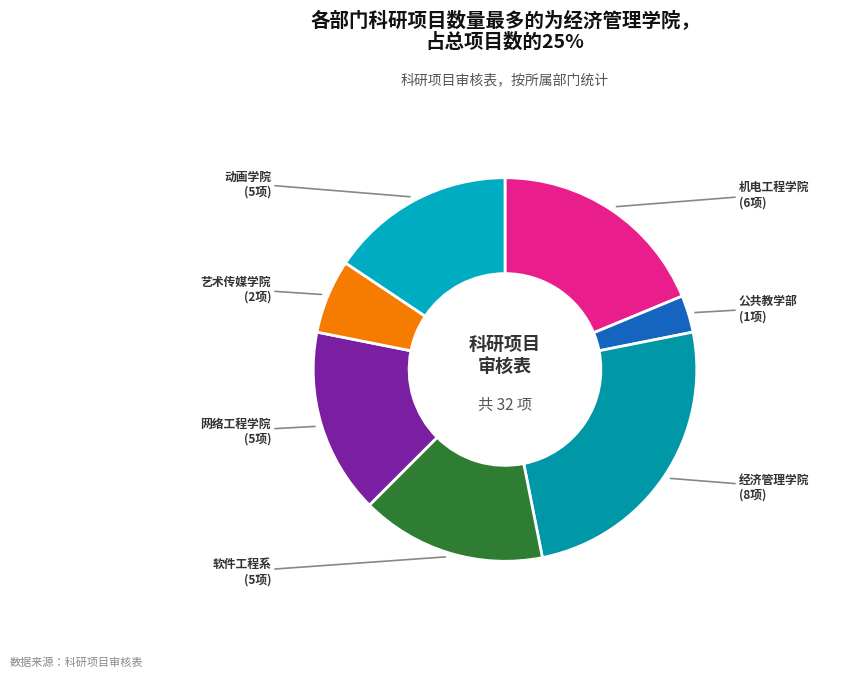

How many slices are in this pie chart?

7